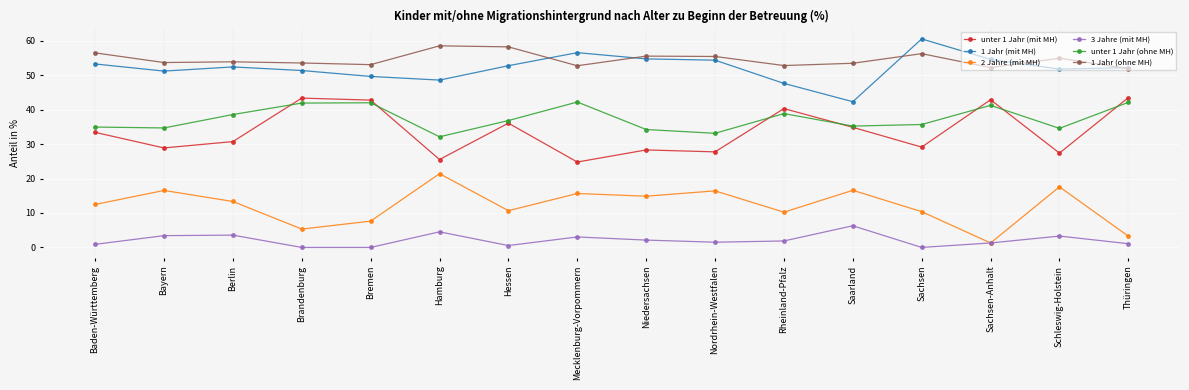

Which series has the largest total across all categories?

1 Jahr (ohne MH)